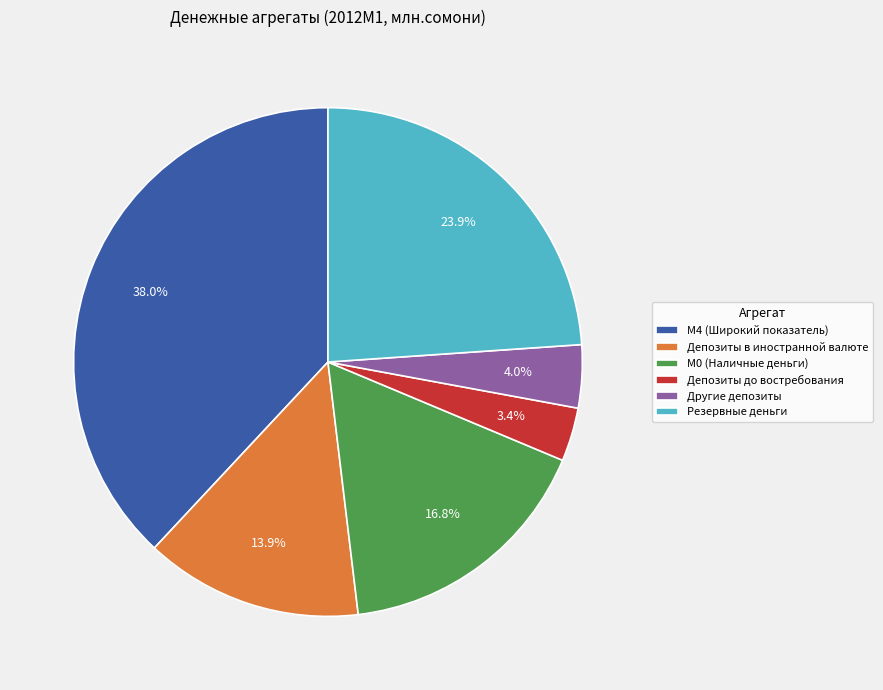

How many segments does this pie chart have?

6